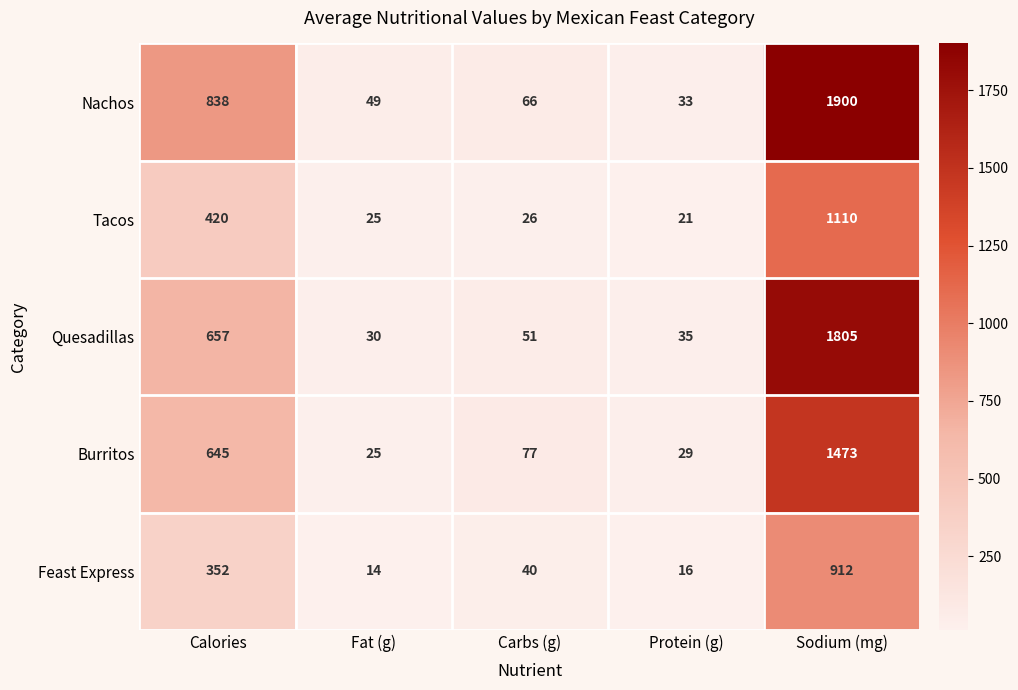

Read the Burritos value at Sodium (mg), to the nearest 10.

1470